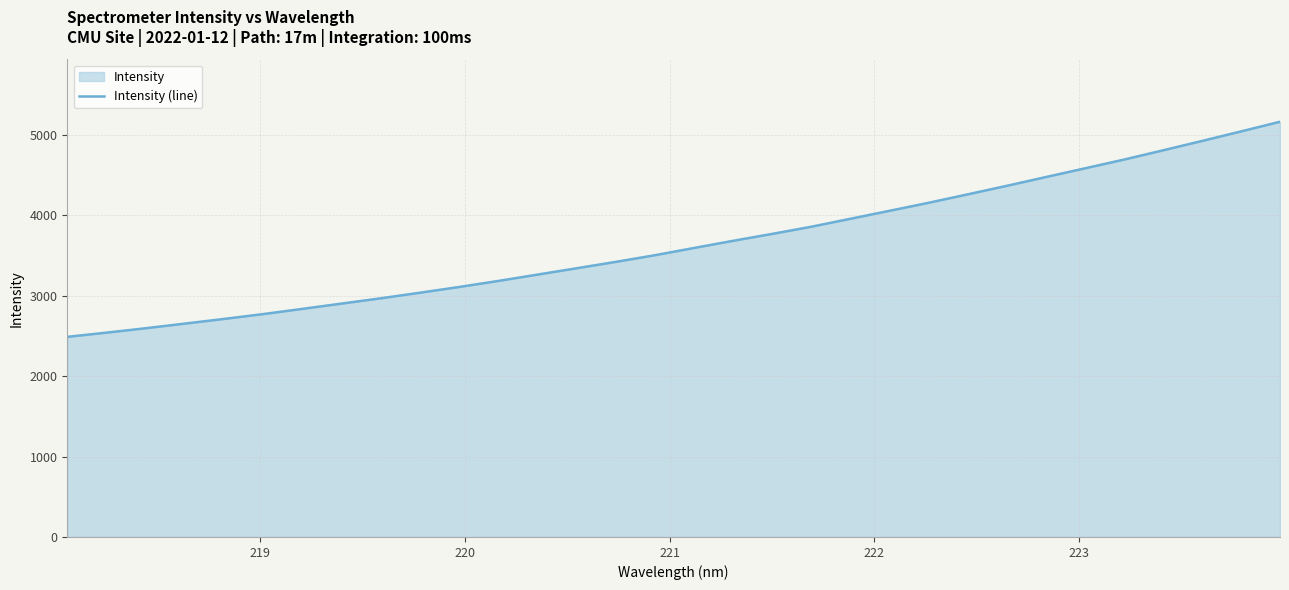

What is the minimum value shown in the chart?

2489.0